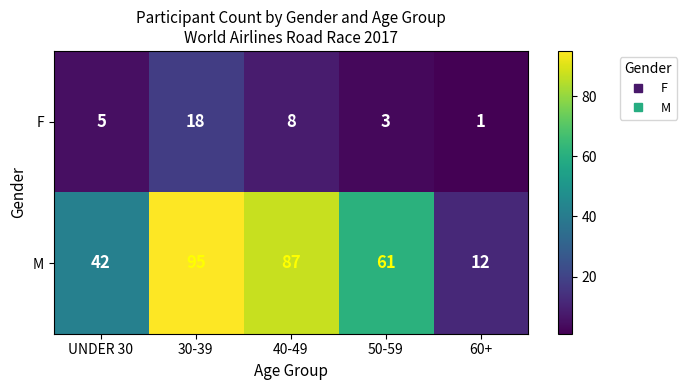

Which series has the largest total across all categories?

M